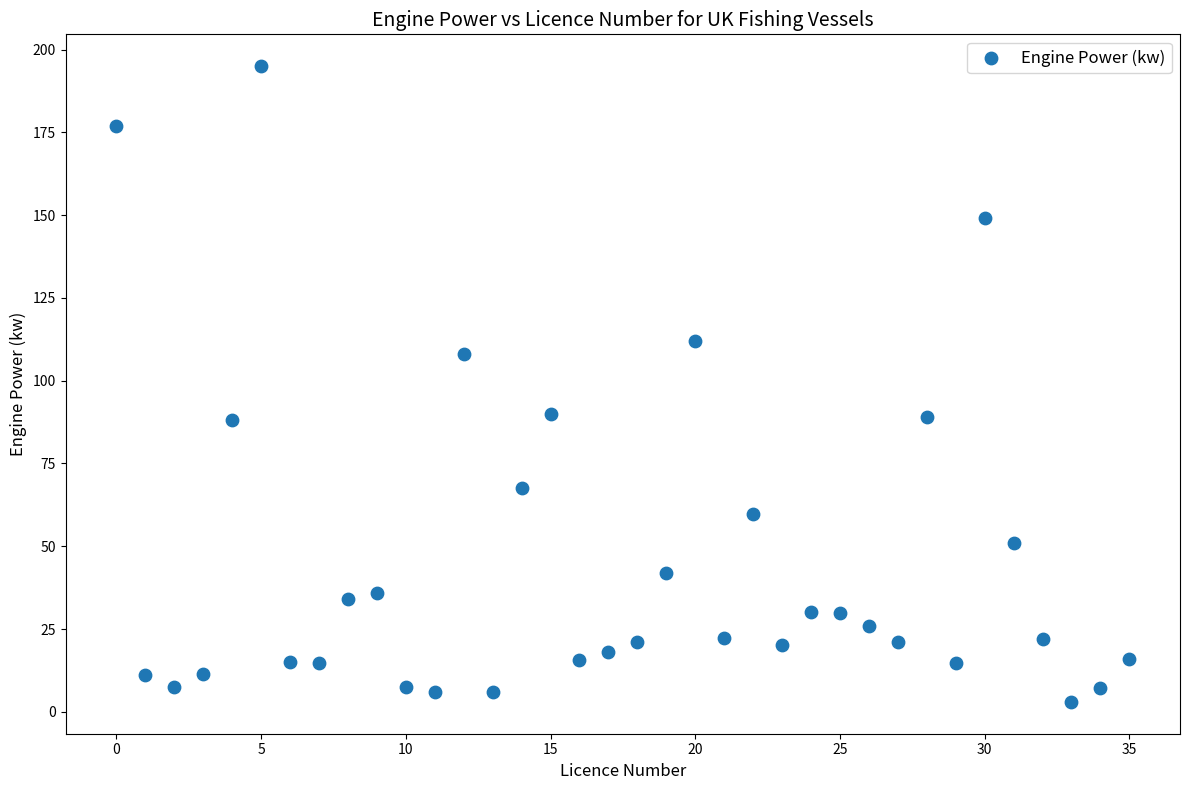

What is the range of Y values (max minus min)?

192.0